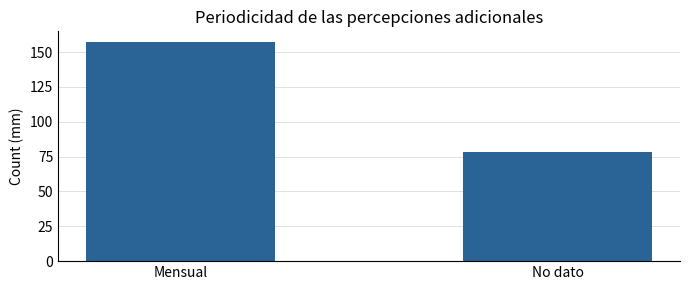

Count the number of data series in this chart.

1